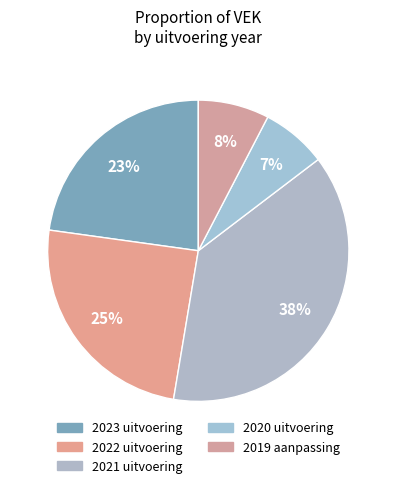

Is it true that 2019 aanpassing is 14% of the pie?

False